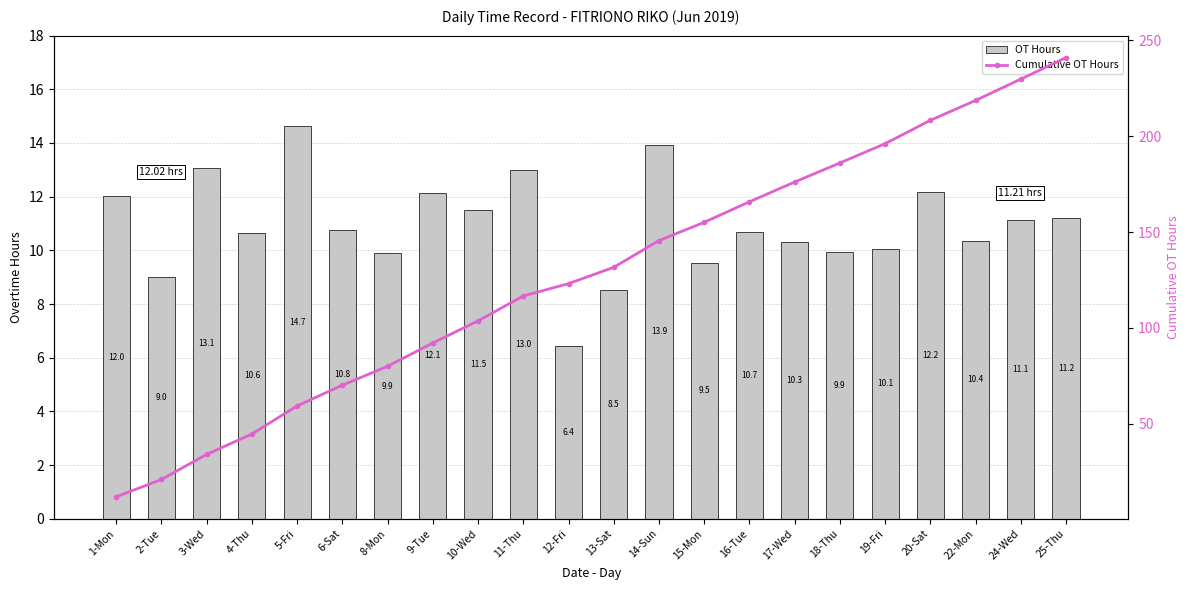

Reading left to right, what are all the values shown in this chart?

OT Hours: 12.0	9.0	13.1	10.6	14.7	10.8	9.9	12.1	11.5	13.0	6.4	8.5	13.9	9.5	10.7	10.3	9.9	10.1	12.2	10.4	11.1	11.2
Cumulative OT Hours: 12.0	21.0	34.1	44.8	59.4	70.2	80.1	92.2	103.7	116.7	123.1	131.6	145.6	155.1	165.8	176.1	186.0	196.1	208.2	218.6	229.7	240.9